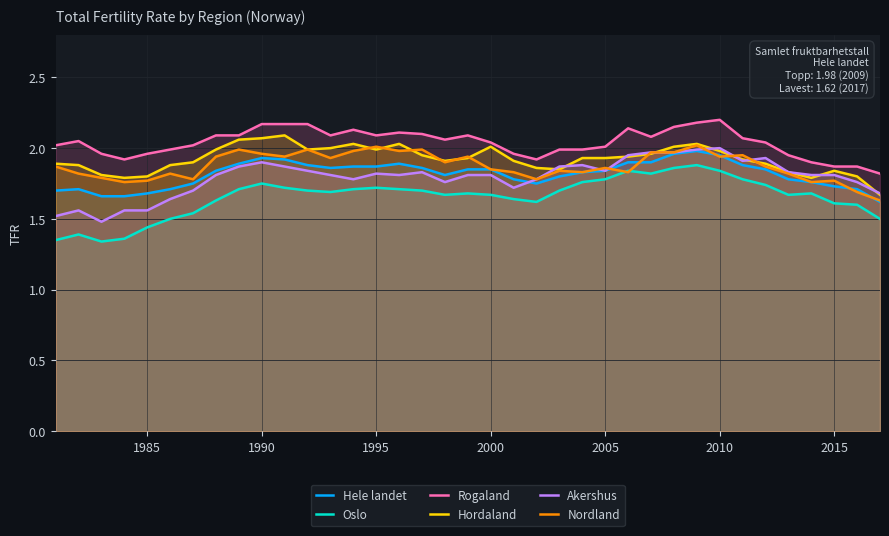

What is the total value across all series at 1990?

11.8